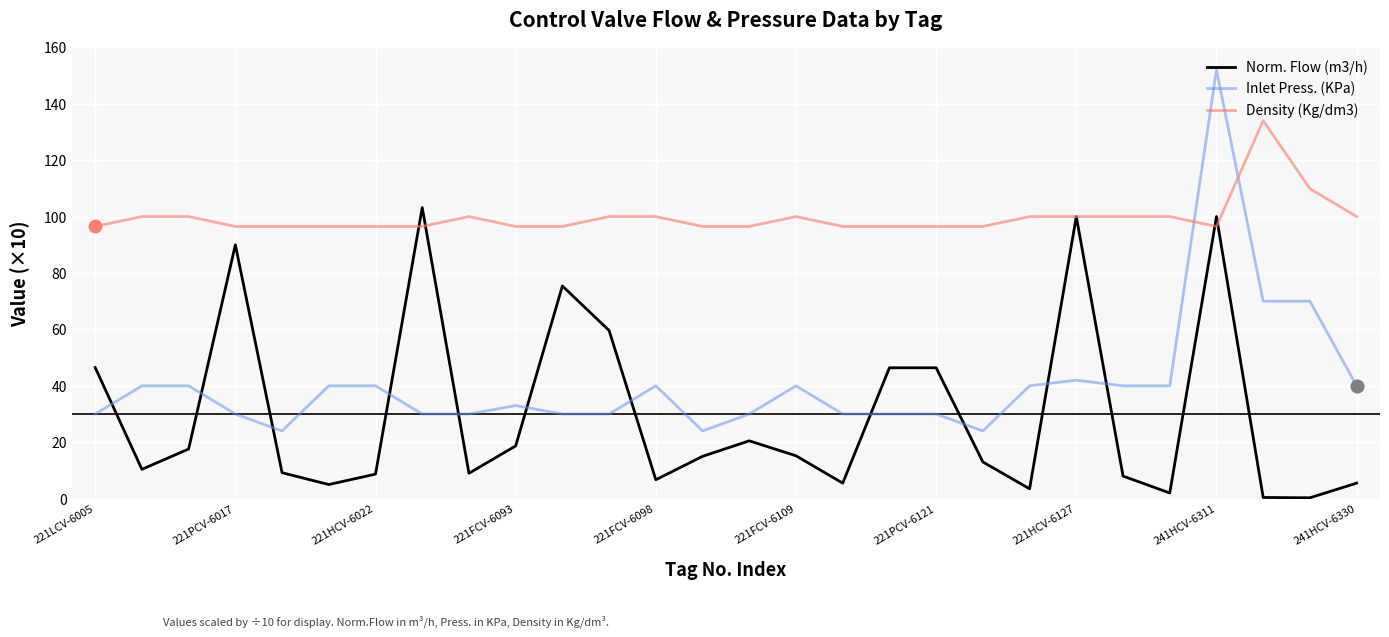

Which series has the widest spread of values?

Inlet Press. (KPa)